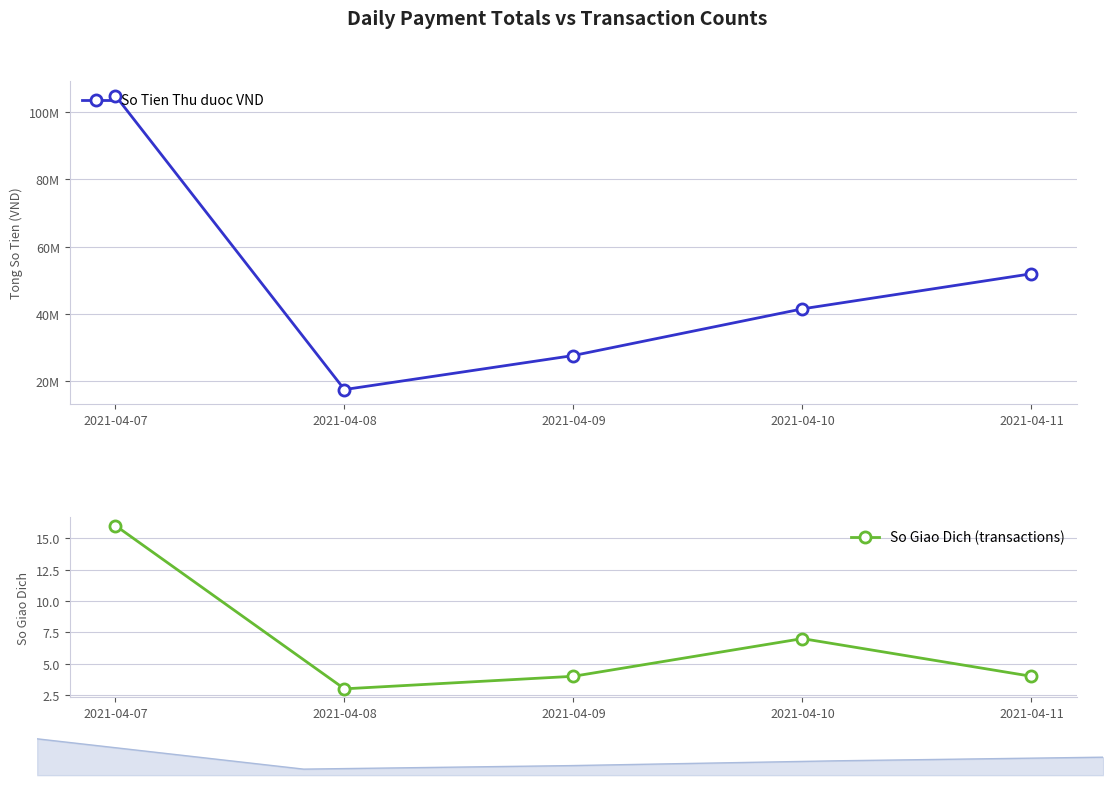

Where does the So Tien Thu duoc VND series first go above 41465000?

2021-04-07